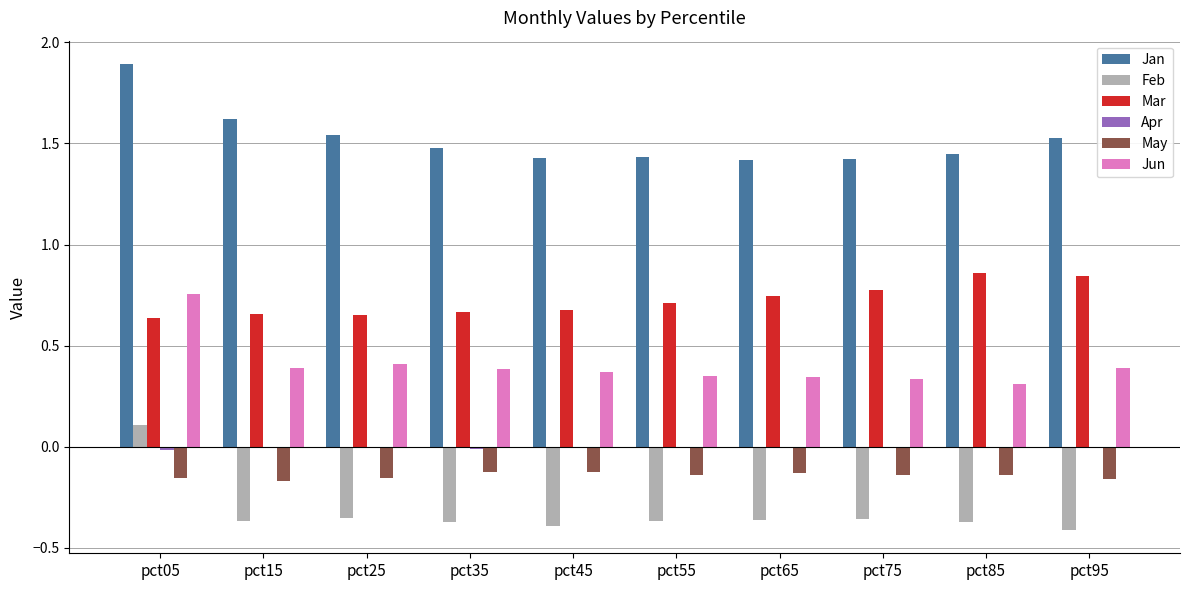

At which label does Feb reach its peak?

pct05